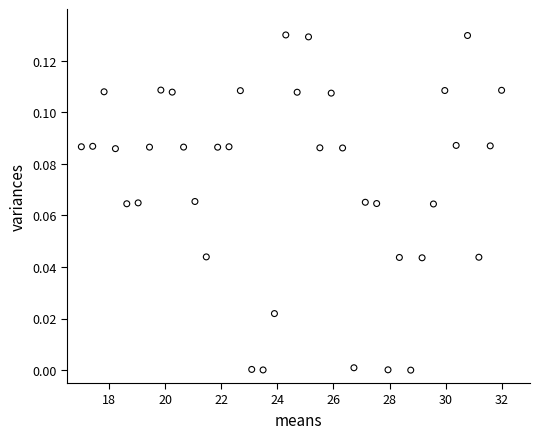

What is the range of X values (max minus min)?

15.0